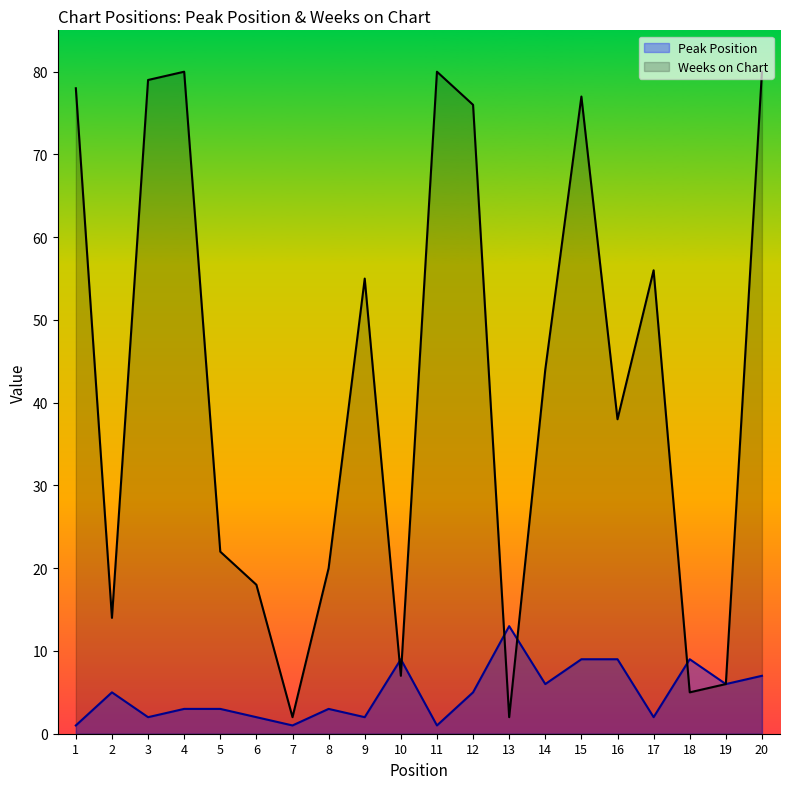

Rank the categories by Peak Position value from lowest to highest.

1, 7, 11, 3, 6, 9, 17, 4, 5, 8, 2, 12, 14, 19, 20, 10, 15, 16, 18, 13